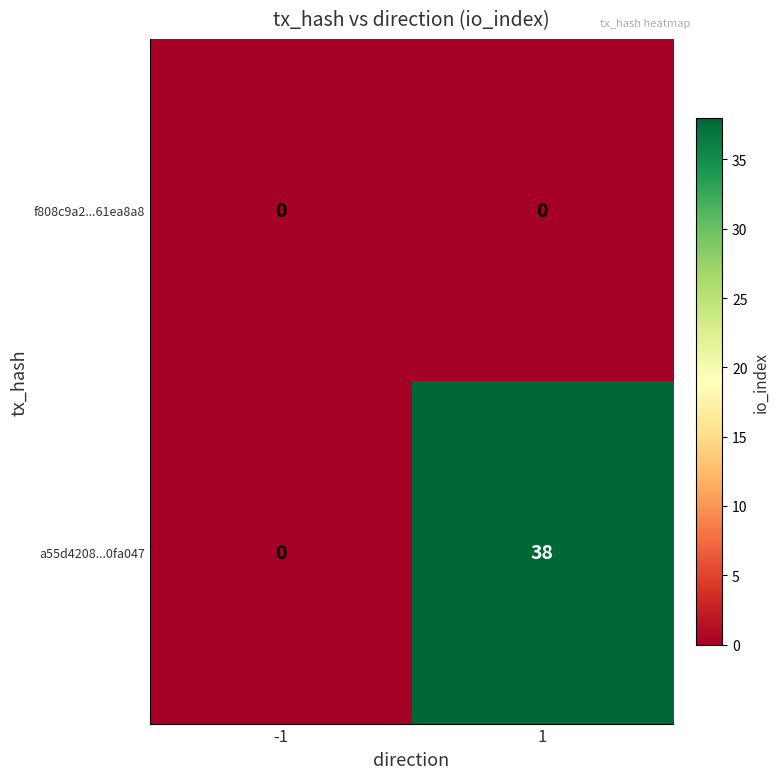

Which series has the largest total across all categories?

a55d4208...0fa047